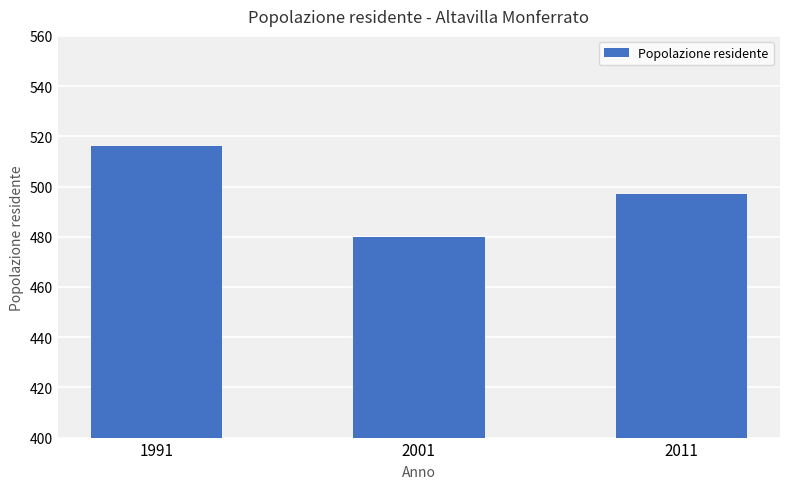

What is the ratio of the value at 1991 to the value at 2001?

1.1